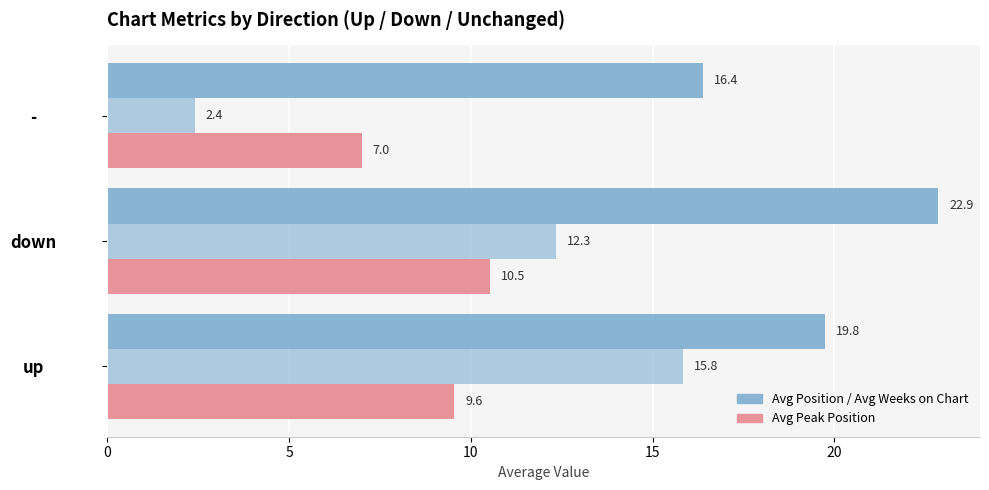

Count the number of categories in the chart.

3